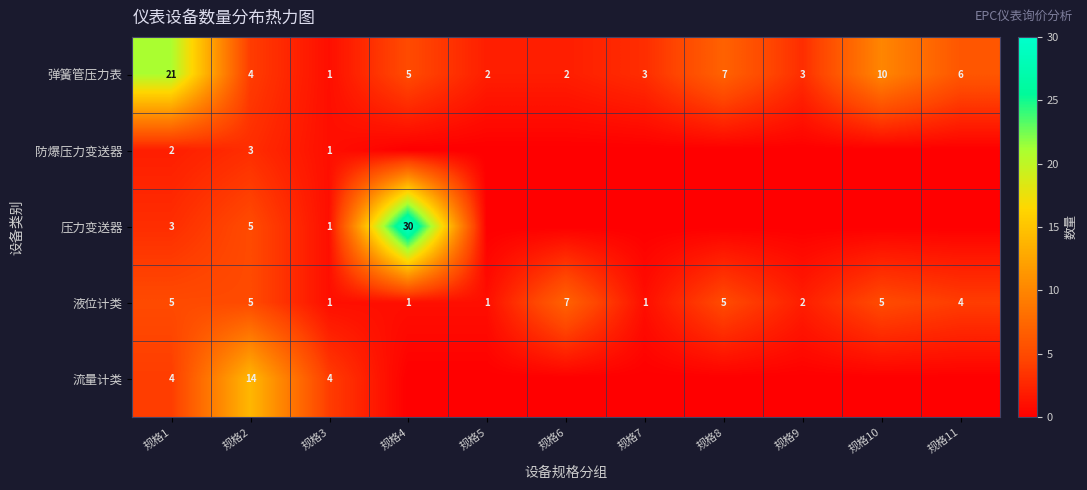

At which label is 液位计类 closest to 4?

规格11